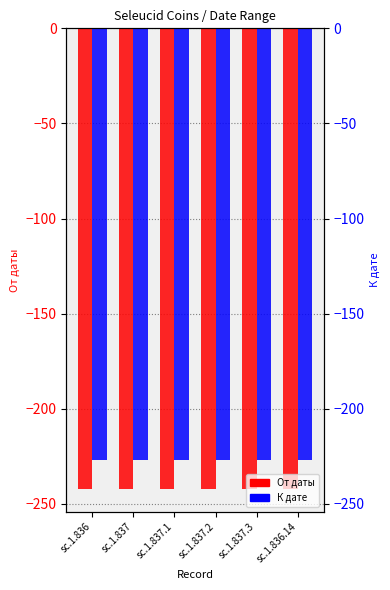

How many distinct data groups are displayed?

2